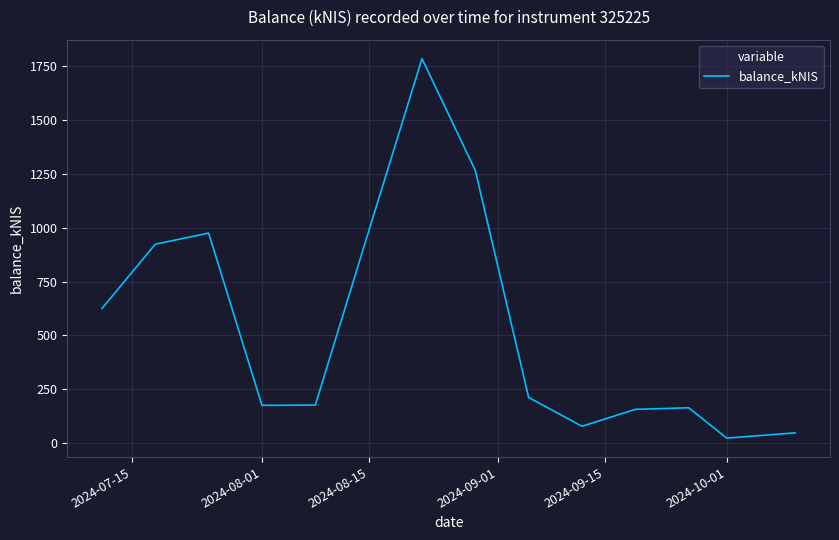

Reading right to left, list all the values displayed in this chart.

47.6	23.1	164.0	156.6	78.1	211.7	1265.4	1784.5	982.6	176.4	175.2	974.8	923.3	624.6